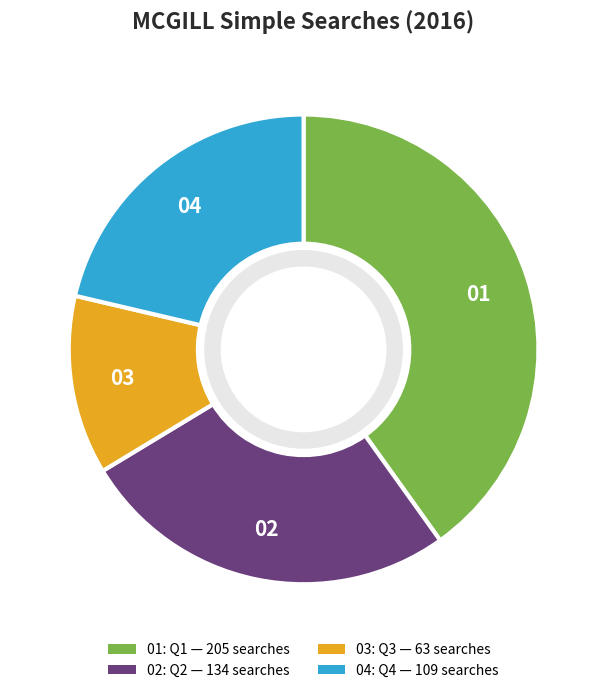

How many slices are in this pie chart?

4